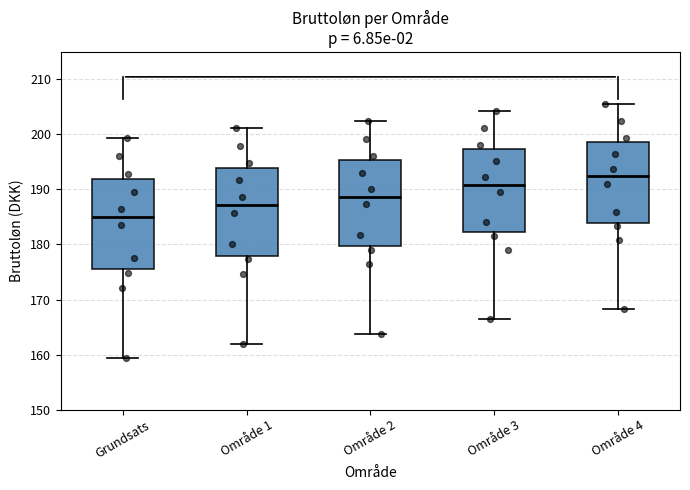

Reading left to right, transcribe this box plot: for each box, give where its median line is, the range the box spans, and where its two whiskers end, as read against the y-axis. The values are not printed on the chart, so give them approximately, as read against the axis.

Grundsats: median 185, box 176 to 192, whiskers 159 to 199
Område 1: median 187, box 178 to 194, whiskers 162 to 201
Område 2: median 189, box 180 to 195, whiskers 164 to 202
Område 3: median 191, box 182 to 197, whiskers 166 to 204
Område 4: median 192, box 184 to 199, whiskers 168 to 205